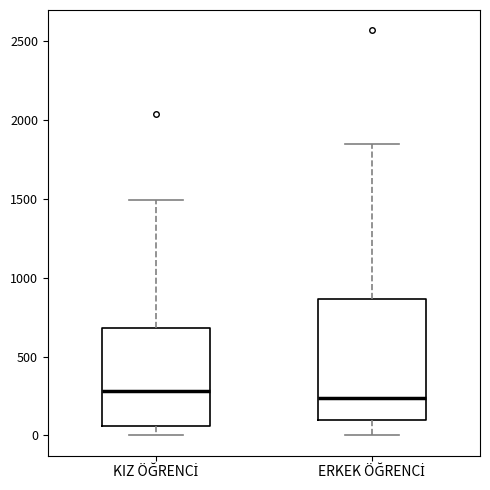

Comparing the boxes themselves (not the whiskers), which one is the tallest?

ERKEK ÖĞRENCİ